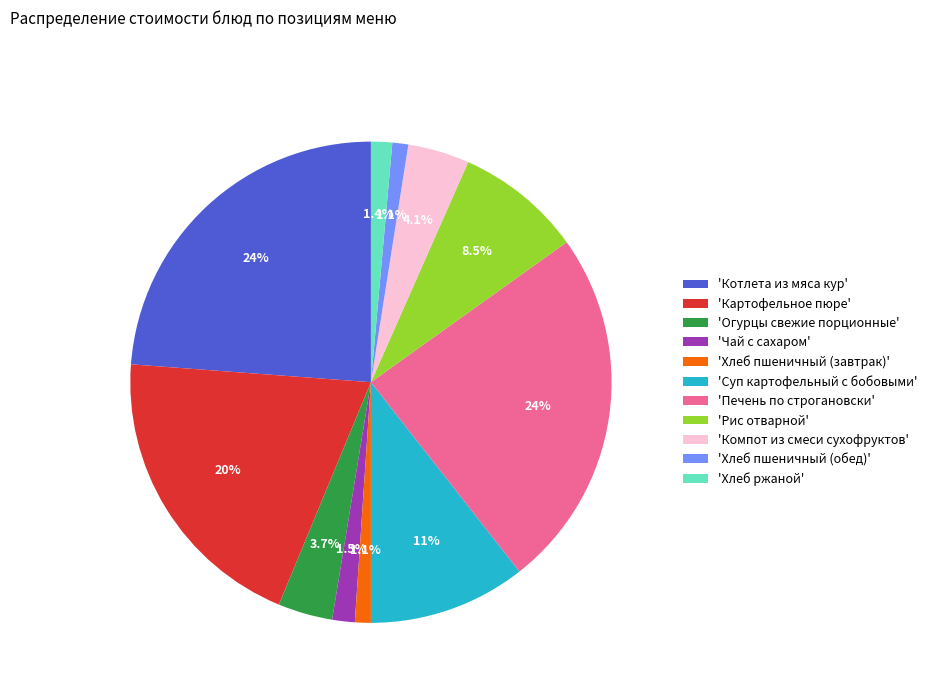

Combined, do 'Печень по строгановски' and 'Котлета из мяса кур' account for over 50%?

No